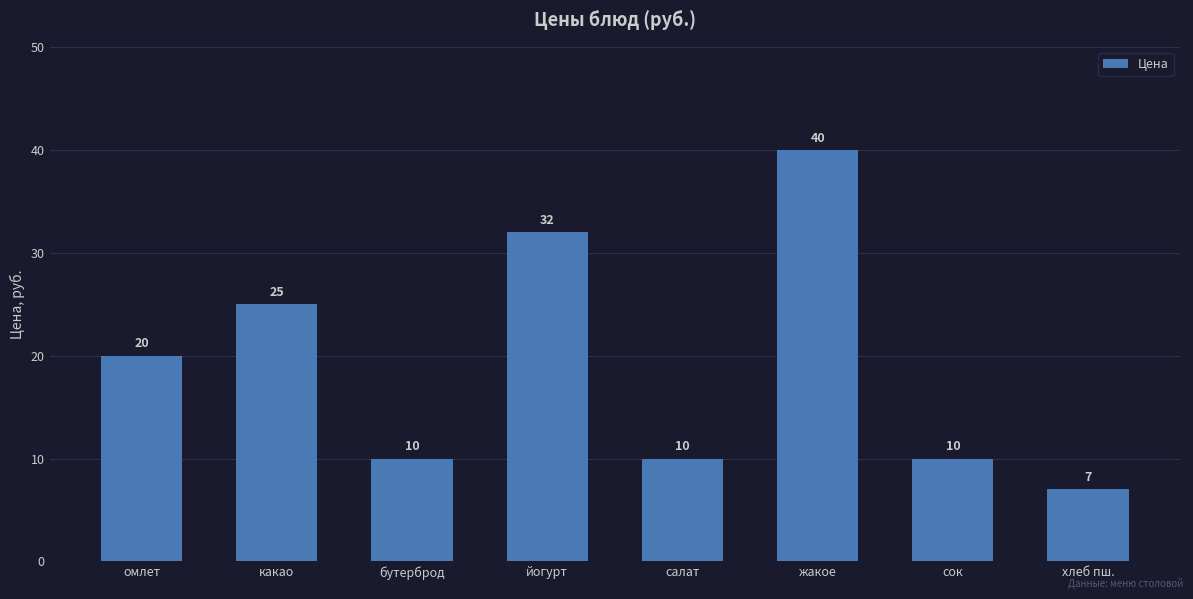

What is the difference between the values at жакое and йогурт?

8